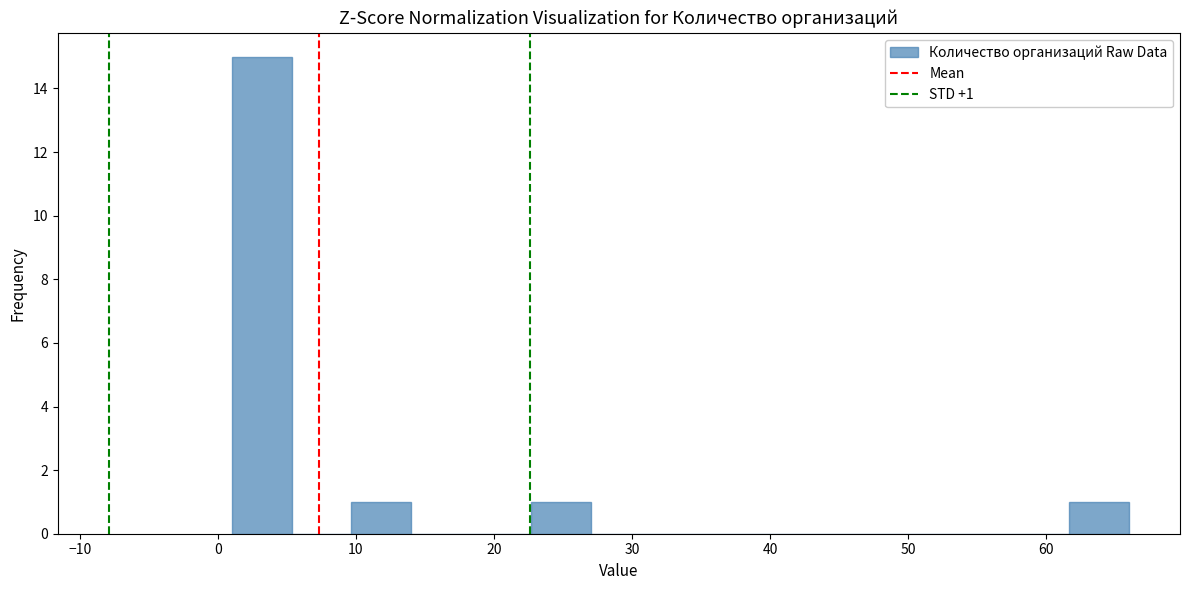

Which range on the x-axis has the tallest bar?

1 to 5